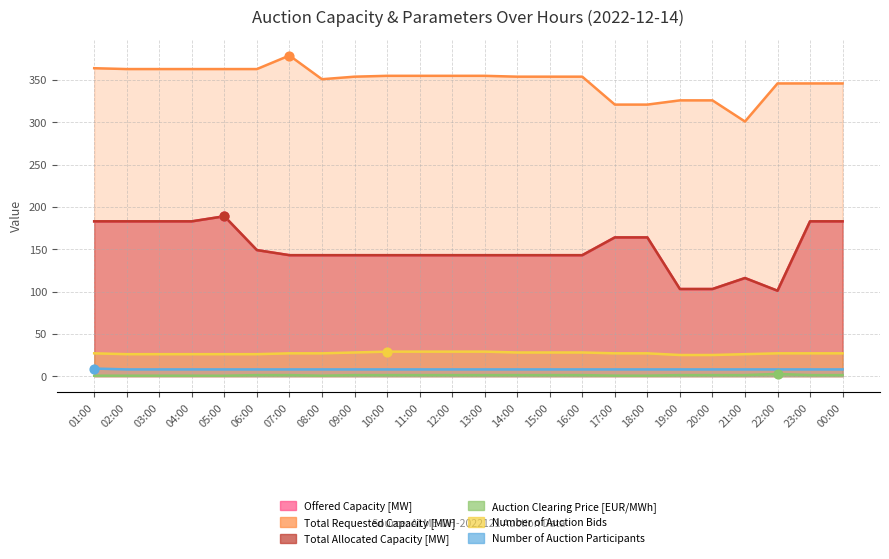

At which category is the sum across all series the highest?

05:00